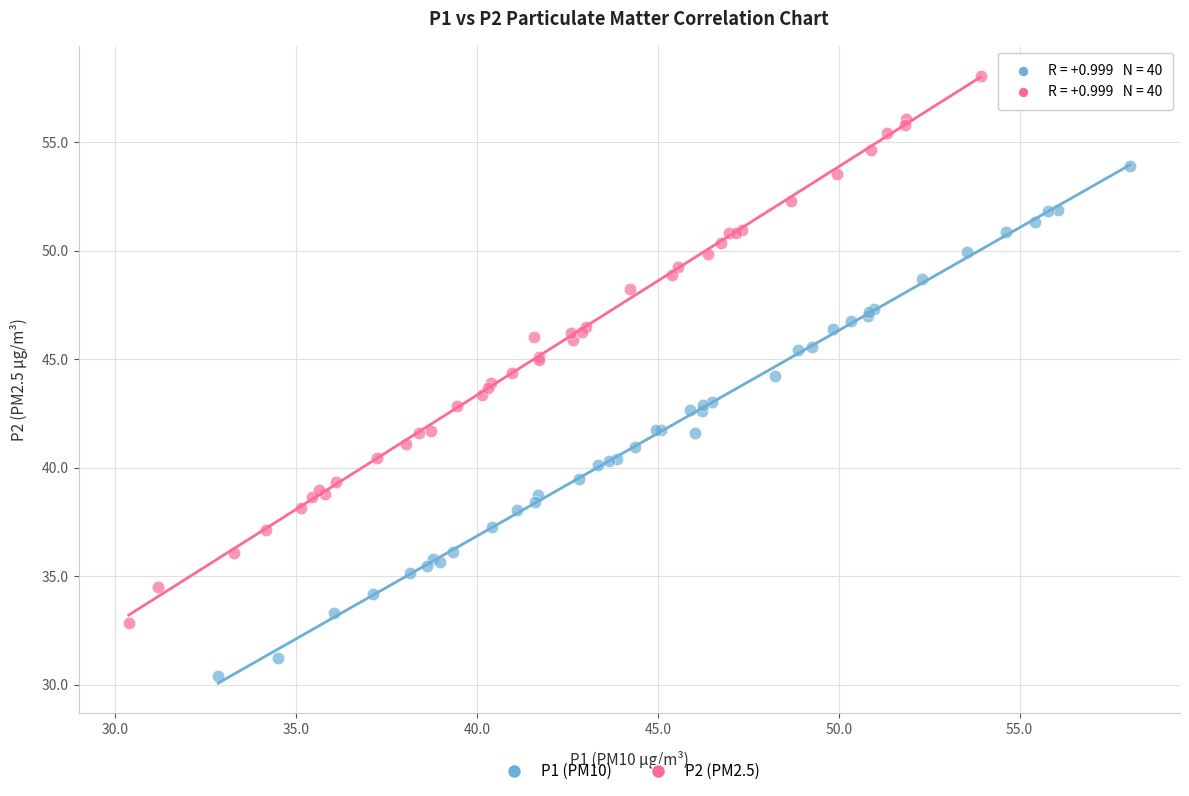

Which series reaches the minimum Y coordinate?

P1 (PM10)